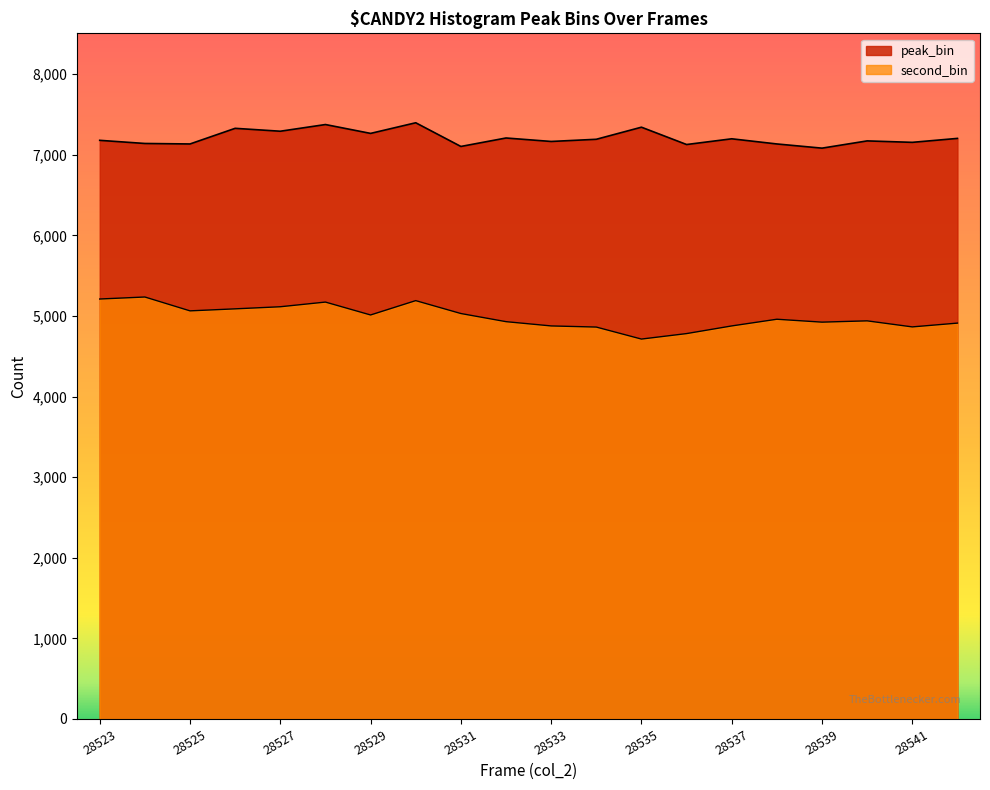

At which category is the sum across all series the highest?

28530